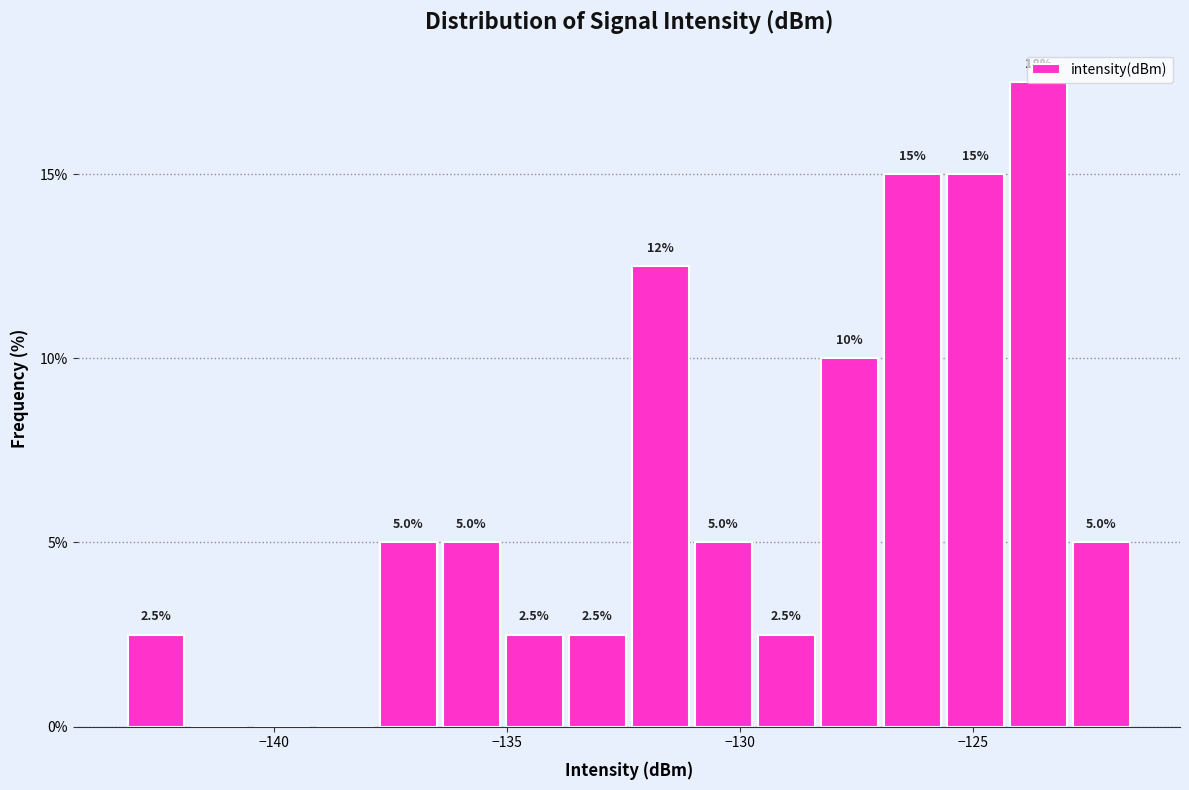

Around what value on the x-axis is the tallest bar? Give the approximate position of its centre, as read against the axis.

-123.5